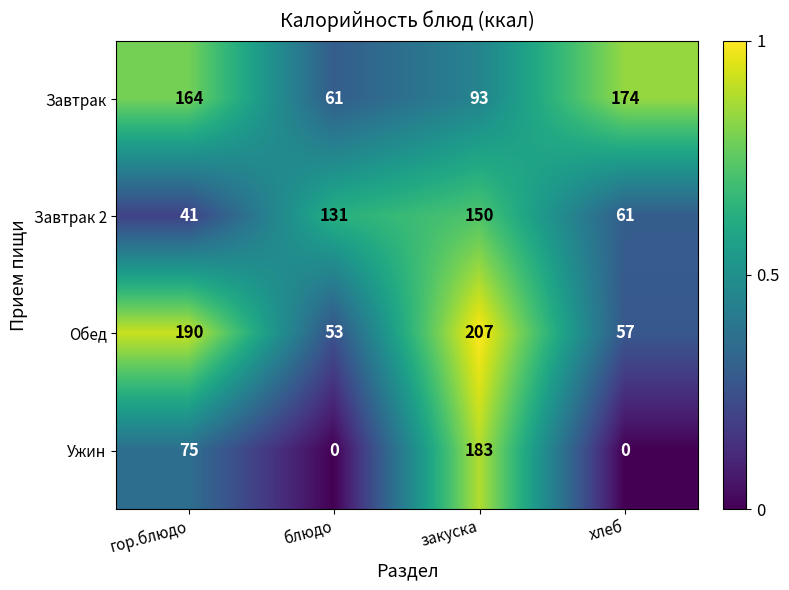

What is the difference between the second highest and minimum values in the Завтрак series?

103